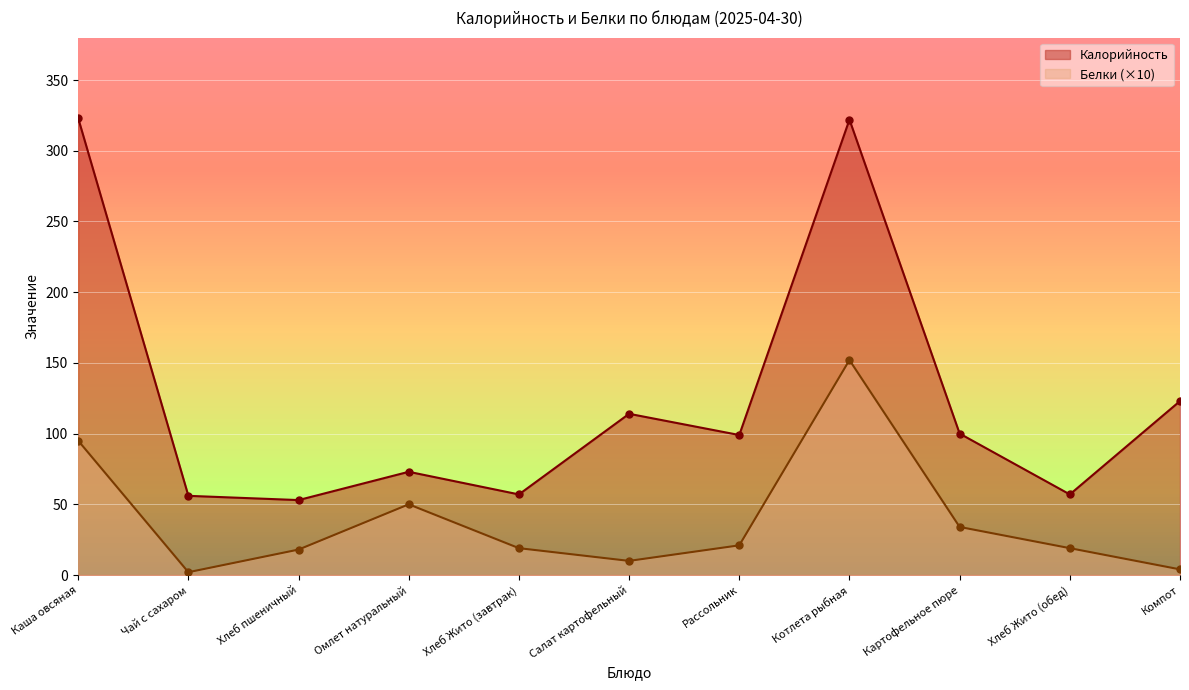

Where is the first local minimum for Калорийность?

Хлеб пшеничный